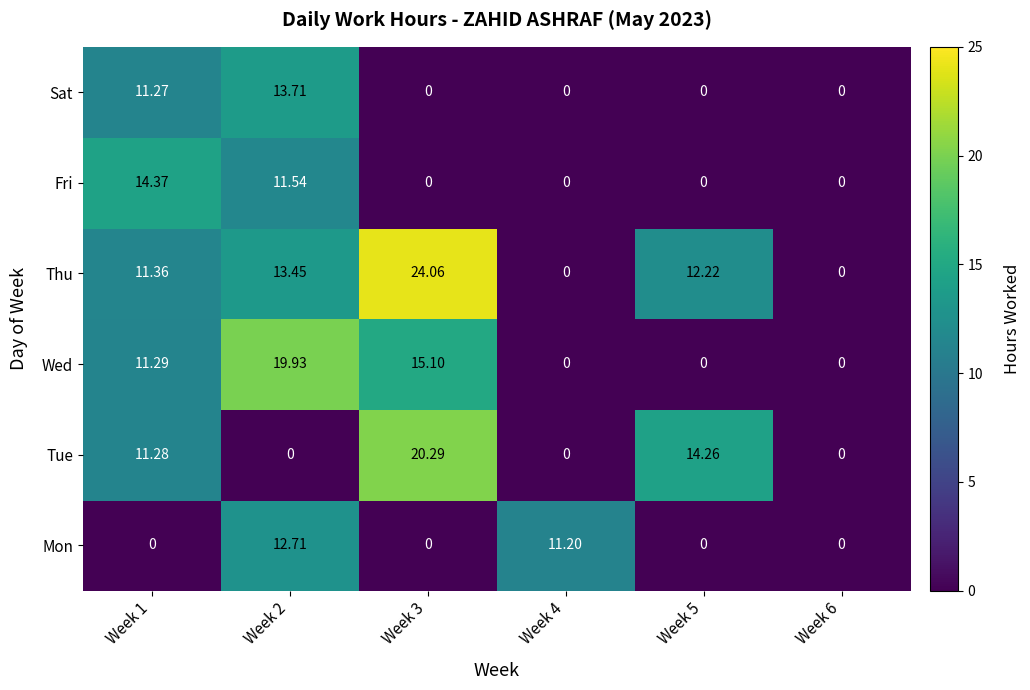

Between Week 2 and Week 5, which series saw the biggest shift?

Wed